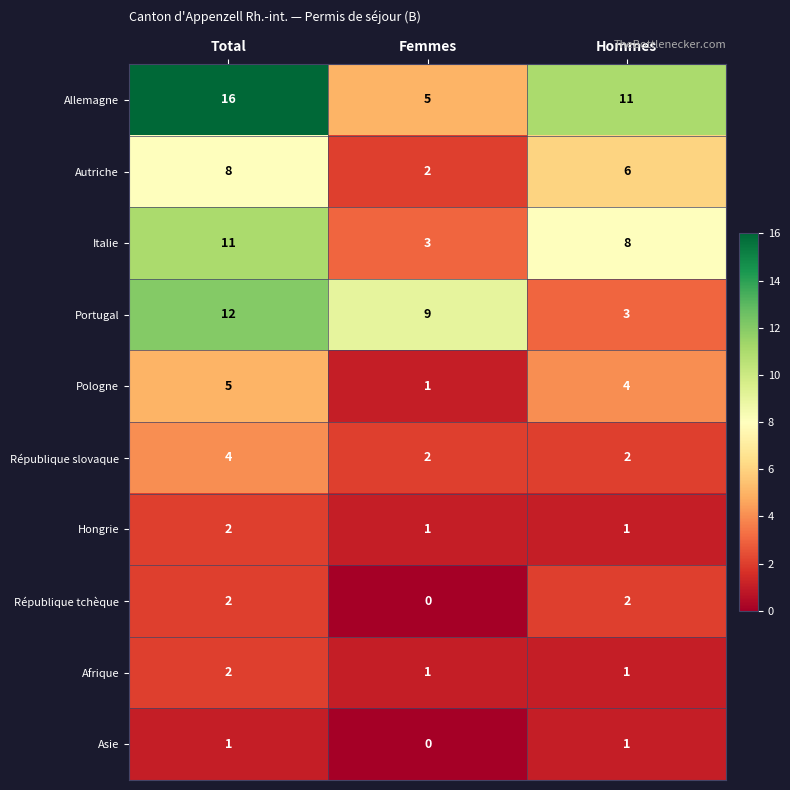

How many Portugal values are between 3 and 12?

3